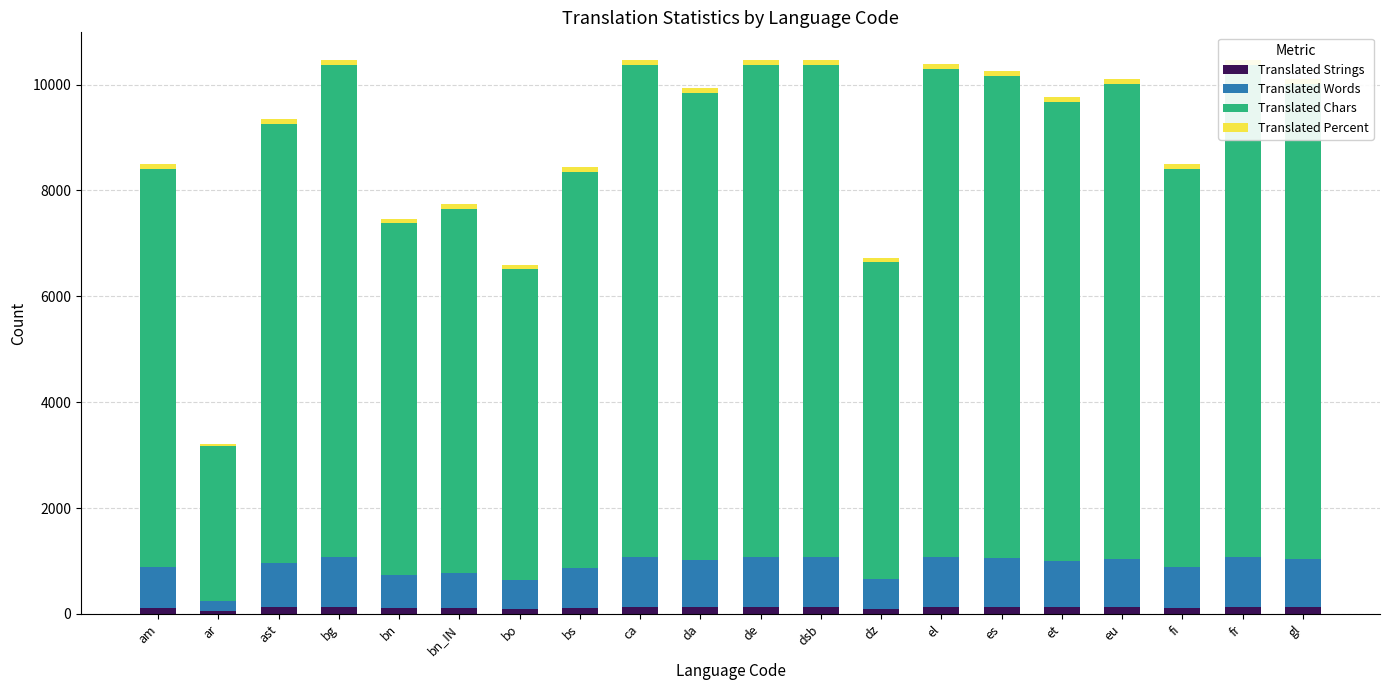

Read the Translated Words value at bg.

943.0